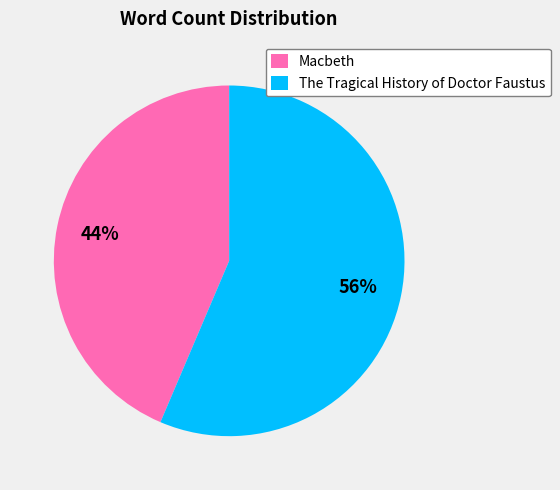

Is it true that Macbeth is 30% of the pie?

False